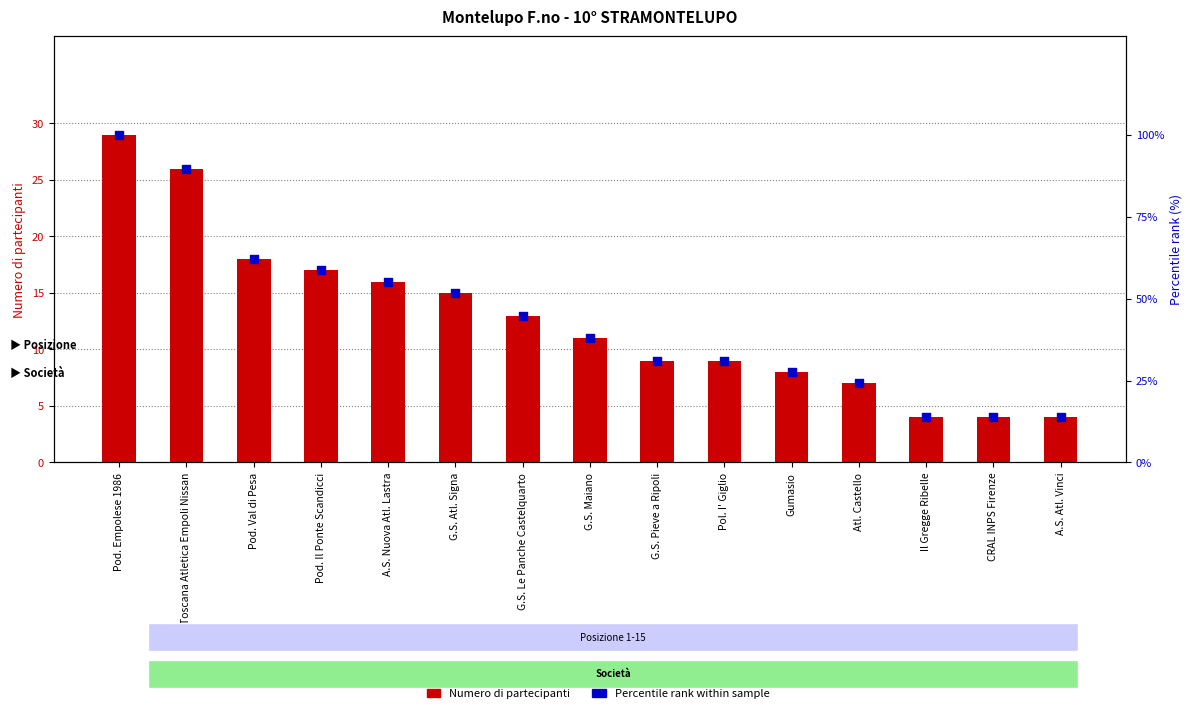

What are all the series names shown in the legend?

Numero di partecipanti, Percentile rank